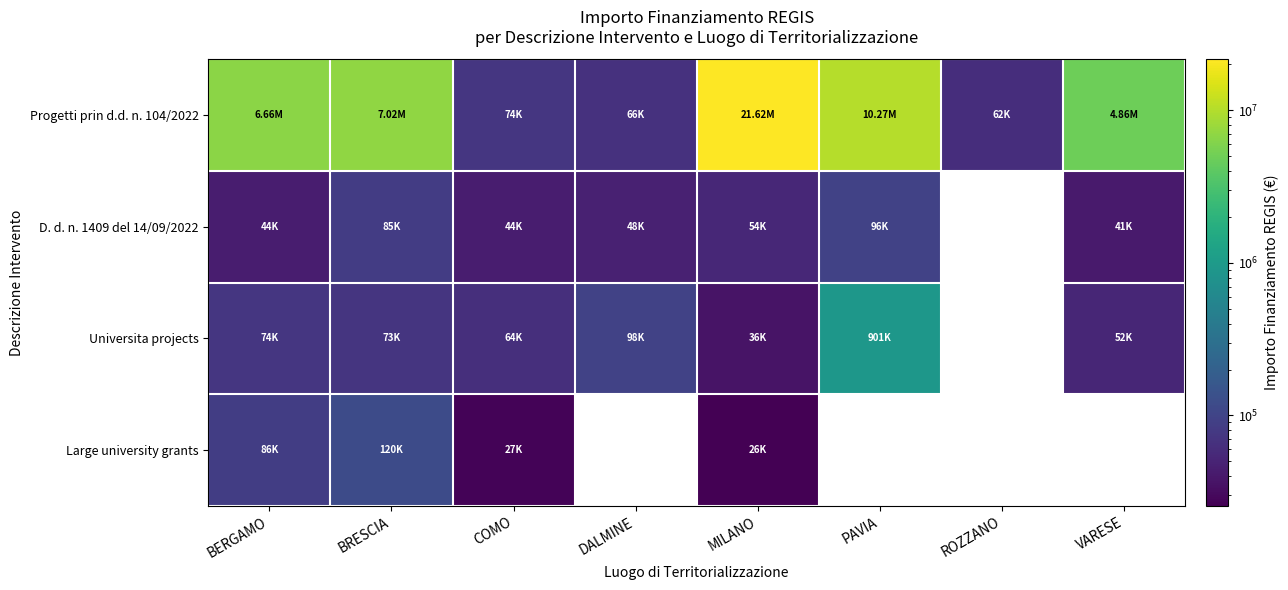

Is the value of Large university grants at VARESE greater than the value of D. d. n. 1409 del 14/09/2022 at MILANO?

No